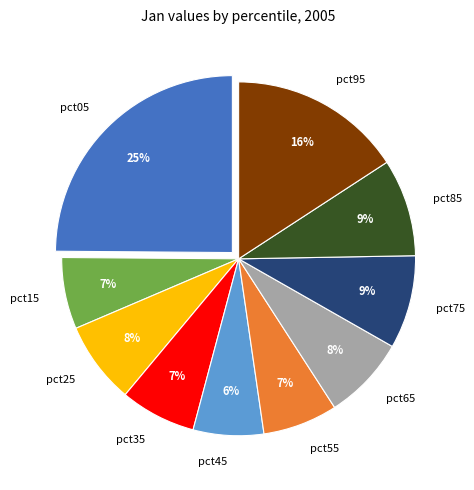

To the nearest percent, what is the difference between the pct25 and pct35 slice percentages?

1%